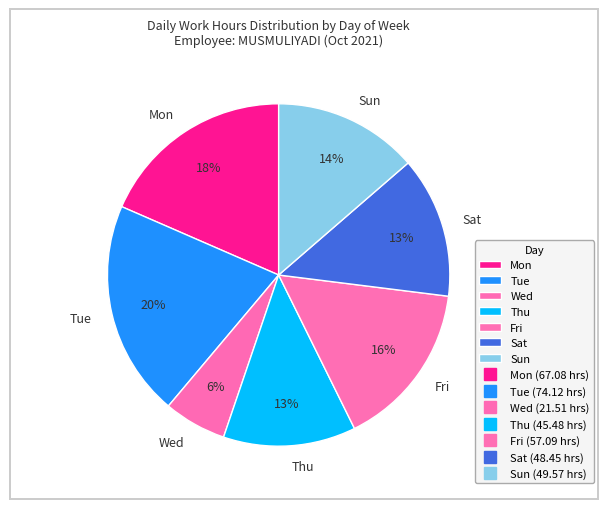

What is the smallest slice in the pie chart?

Wed